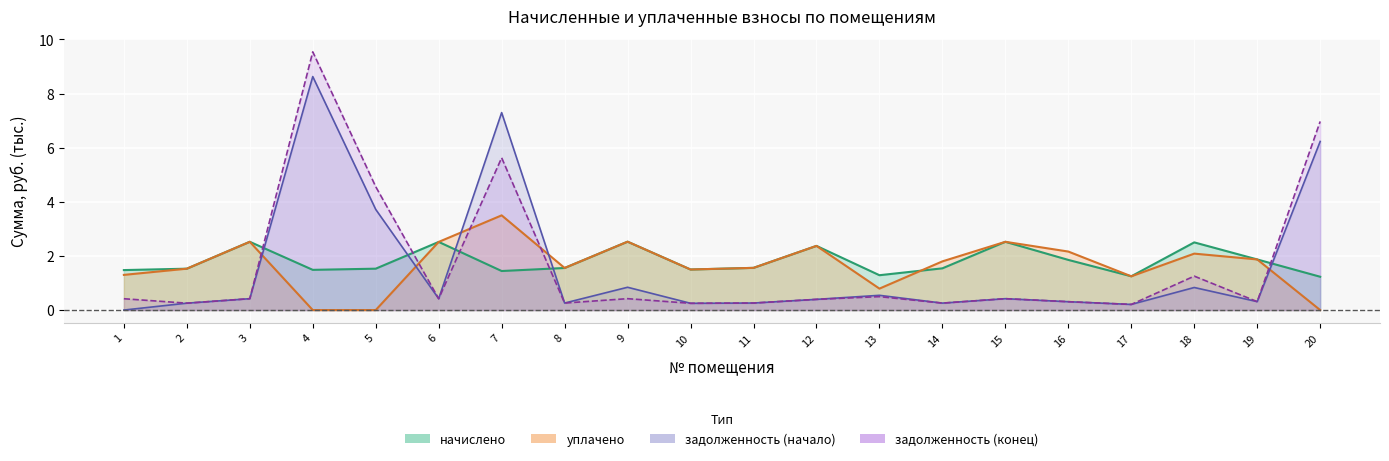

At 16, list the series in order from largest to smallest.

уплачено, начислено, задолженность (начало), задолженность (конец)